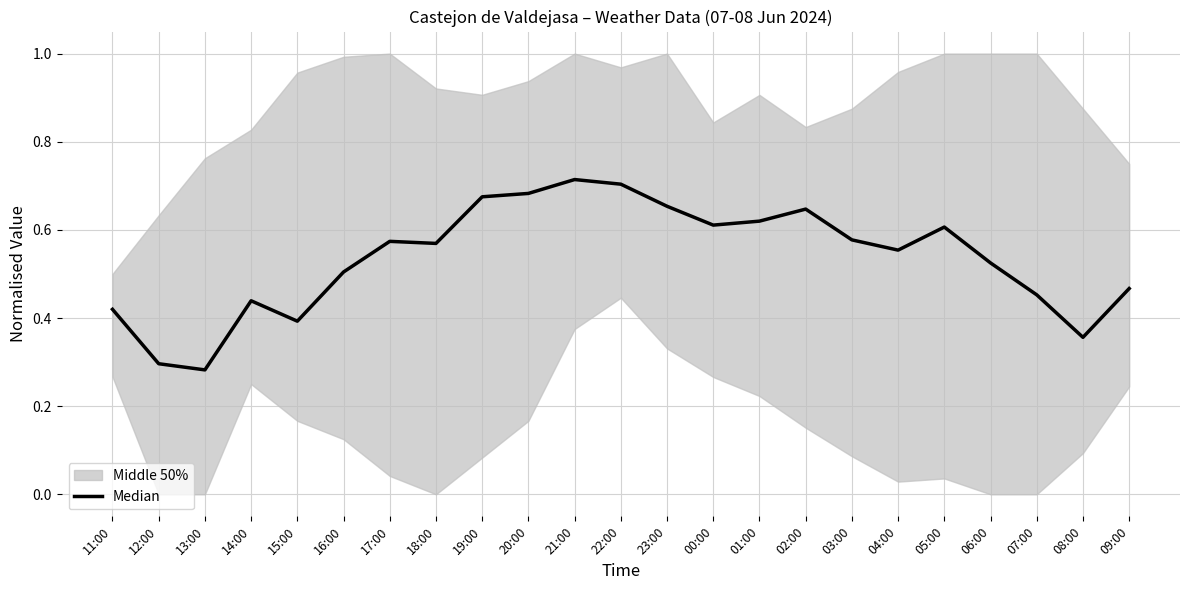

Between 09:00 and 03:00, which is larger?

03:00